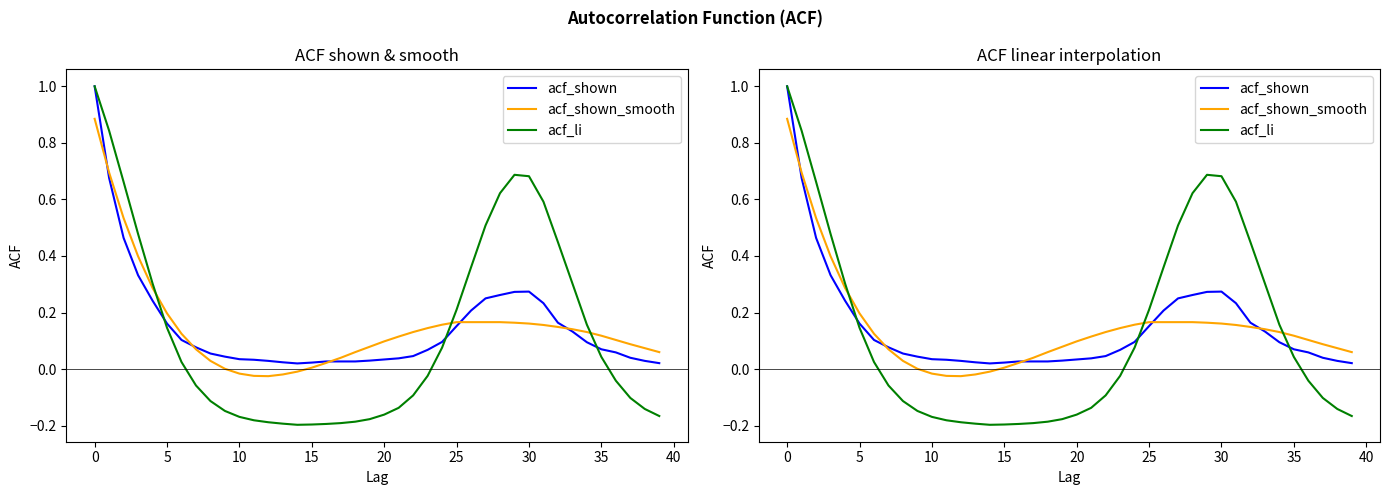

Does the chart display data point markers on the line(s)?

No